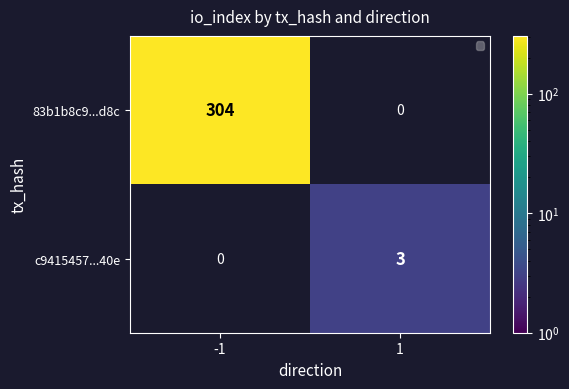

What is the sum of all 83b1b8c9...d8c values?

304